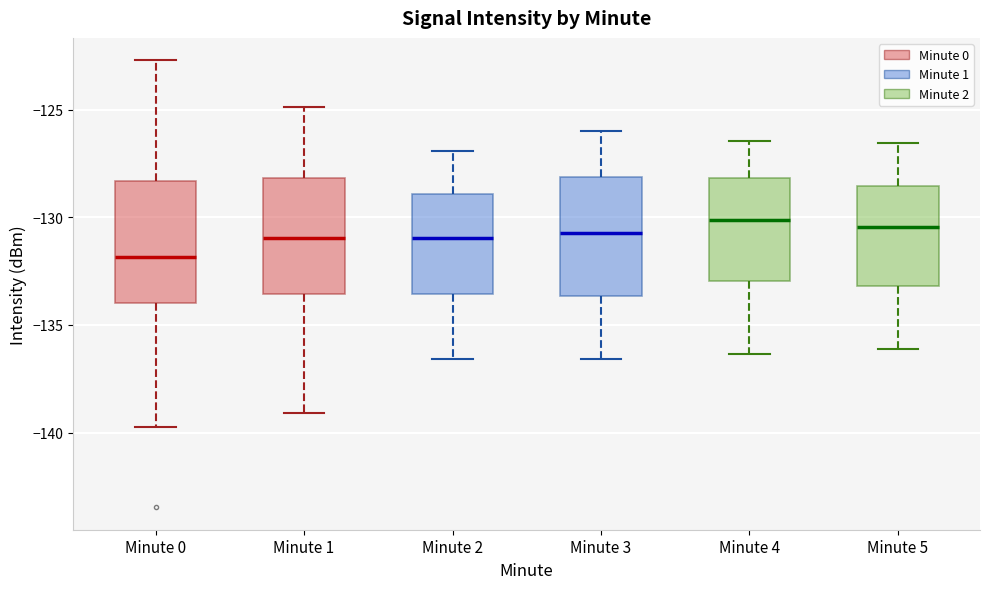

Where does the lower whisker of the box for Minute 2 end on the y-axis? The values are not printed on the chart, so give them approximately, as read against the axis.

-136.5